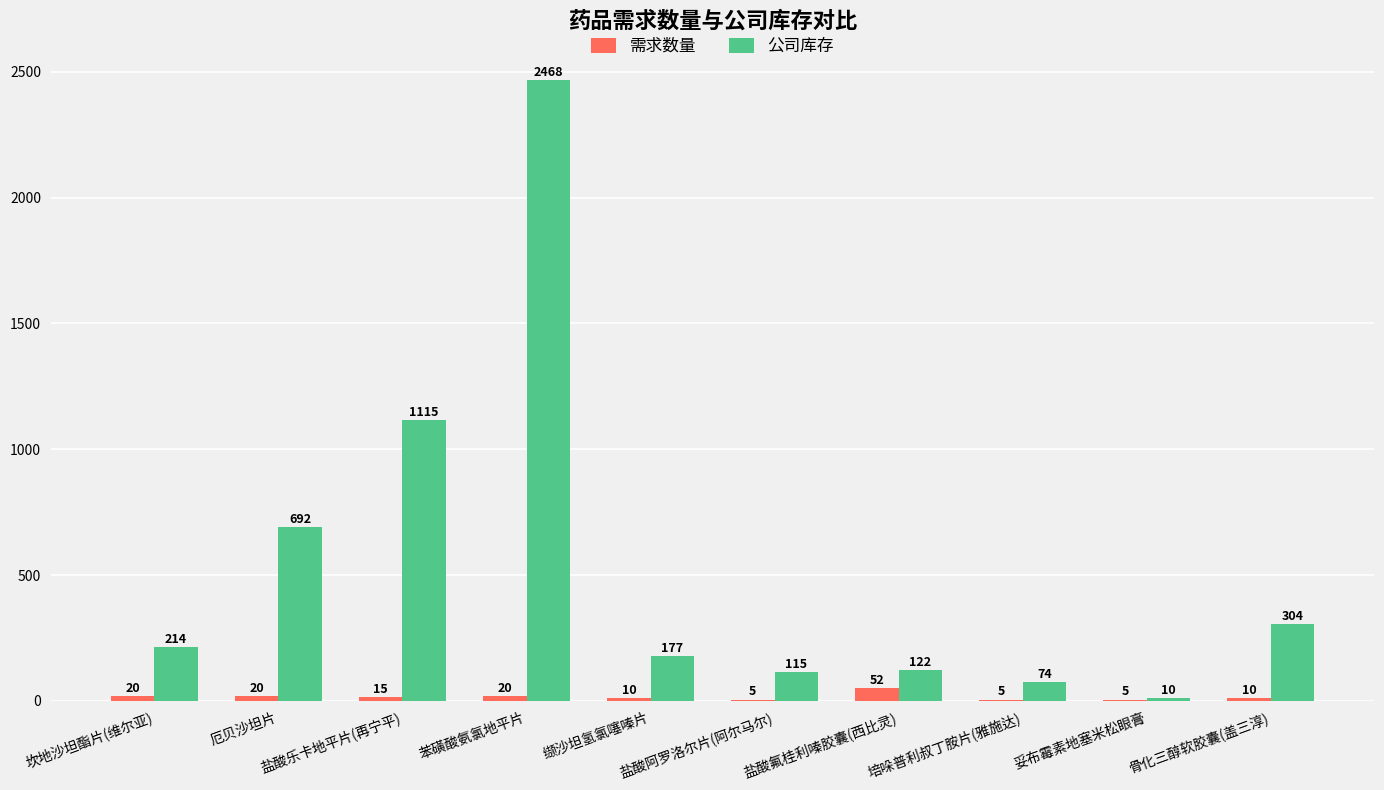

True or false: 公司库存 has a value of 348 at 厄贝沙坦片.

False